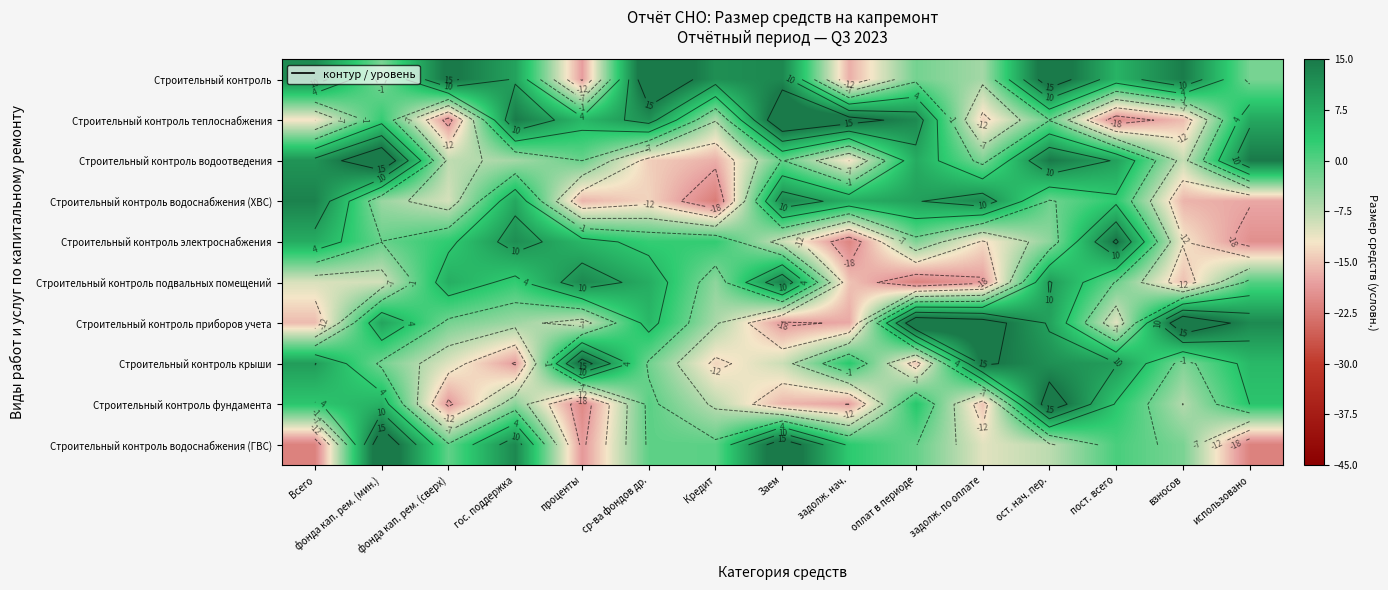

The Строительный контроль электроснабжения series shows 1.4 at Кредит. True or false?

False